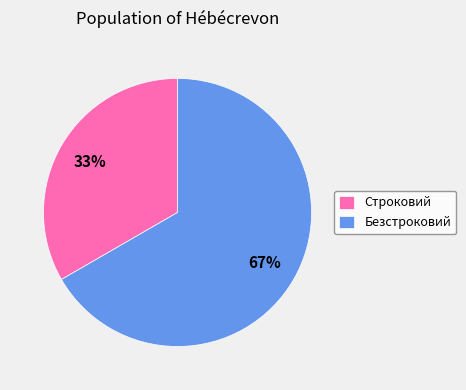

To the nearest percent, what portion does Безстроковий represent?

67%